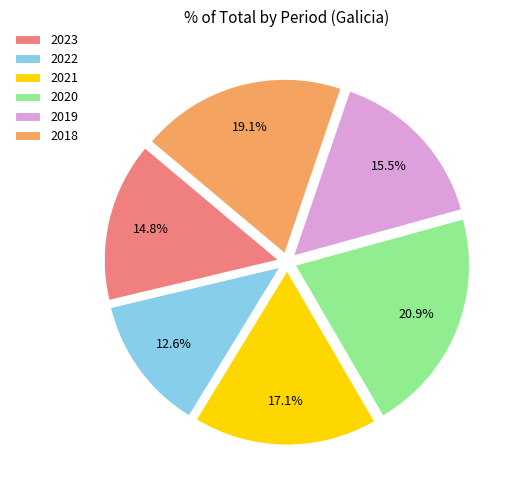

Which has a higher value, 2023 or 2020?

2020